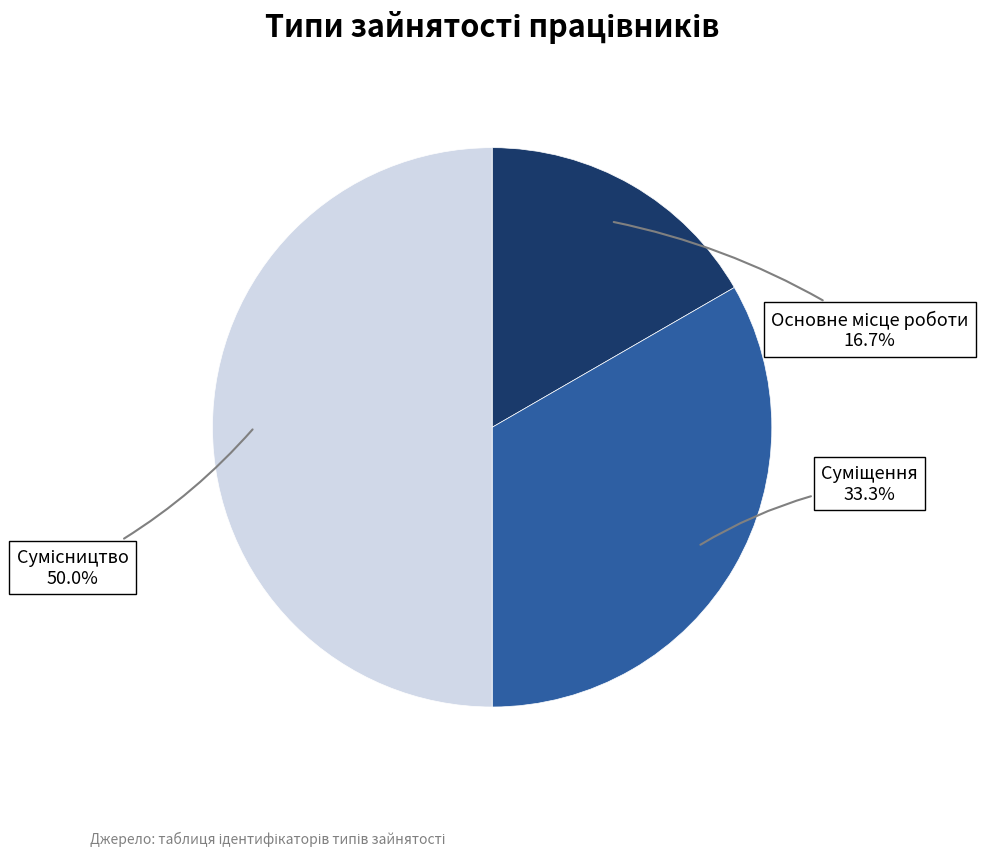

How many segments does this pie chart have?

3